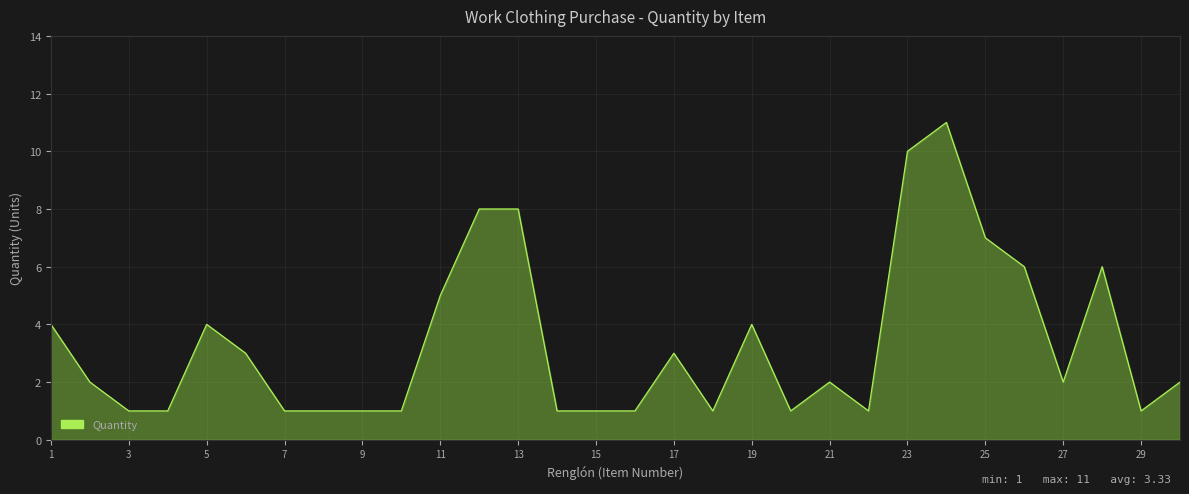

What is the difference between the maximum and minimum values?

10